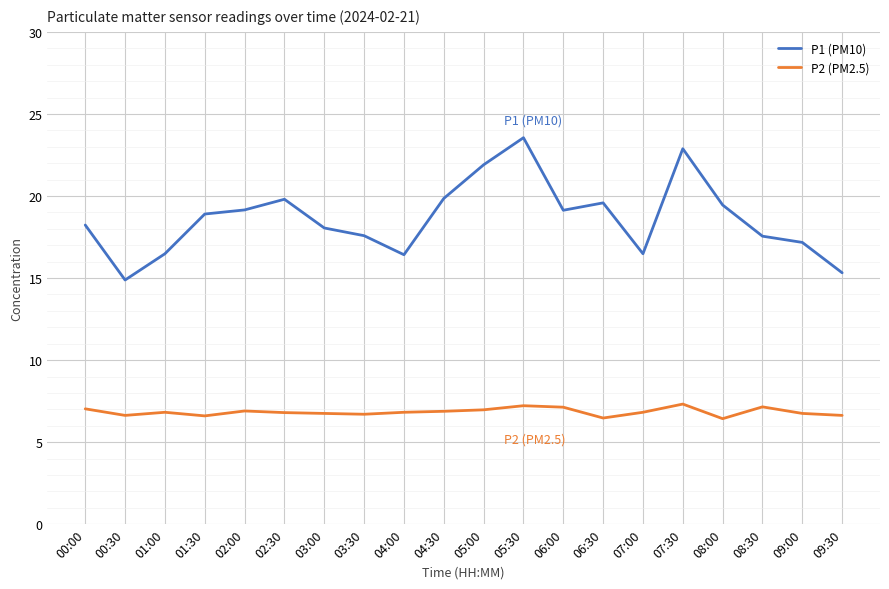

True or false: P2 (PM2.5) has more than 1 points higher than both neighbors.

True